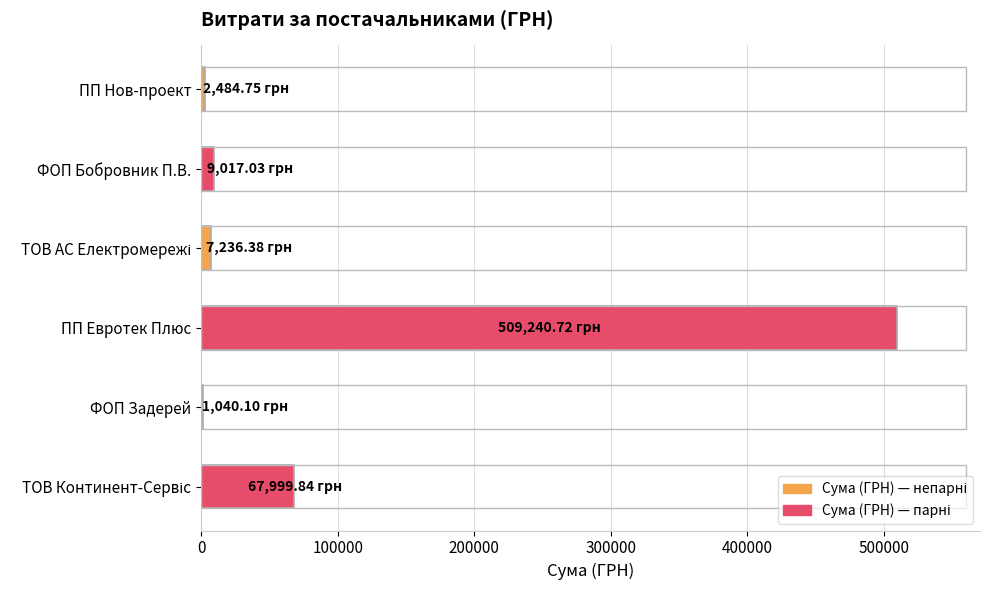

Which label corresponds to the largest value in the chart?

ПП Евротек Плюс